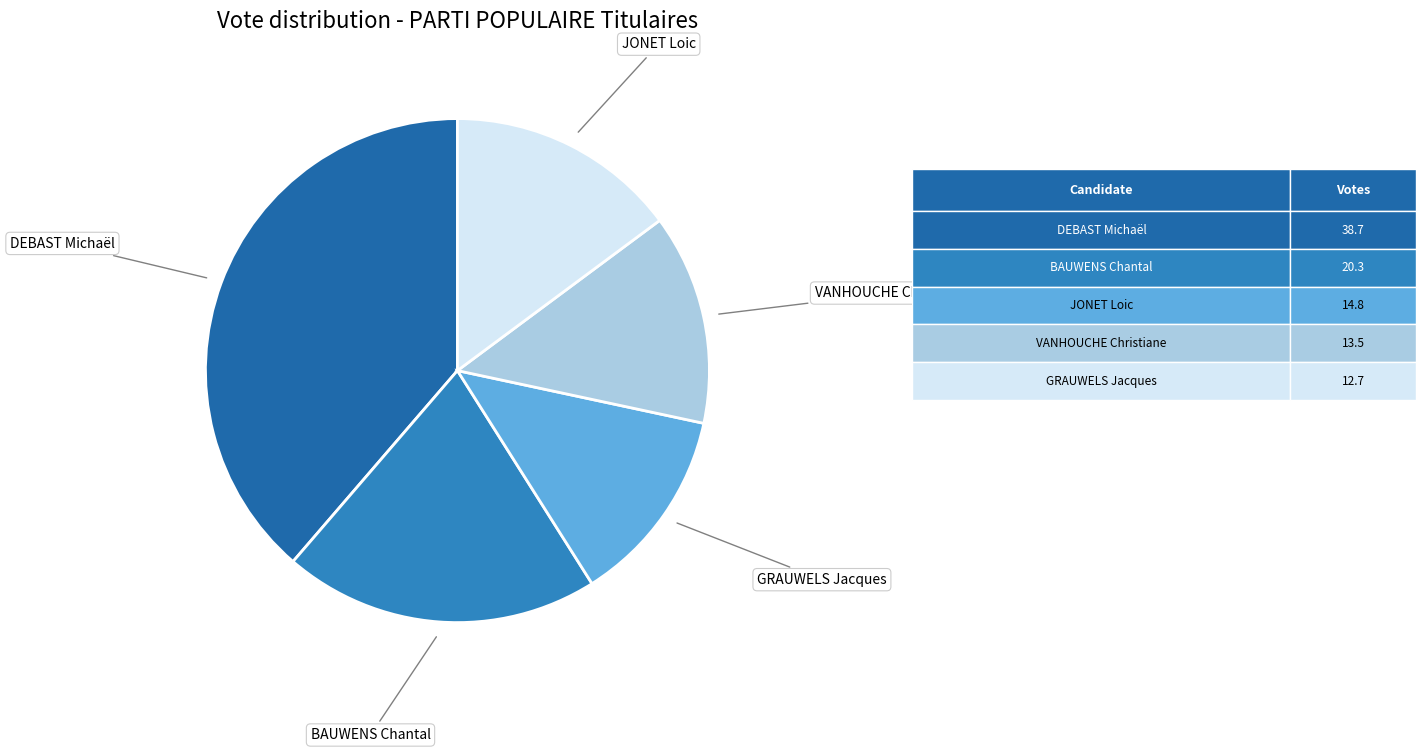

Is the sum of BAUWENS Chantal and VANHOUCHE Christiane greater than half?

No